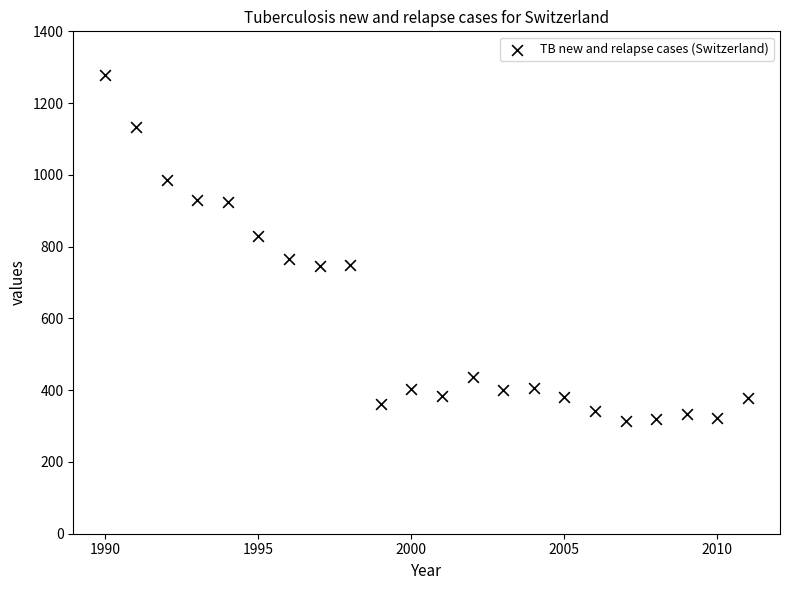

What is the range of Y values (max minus min)?

965